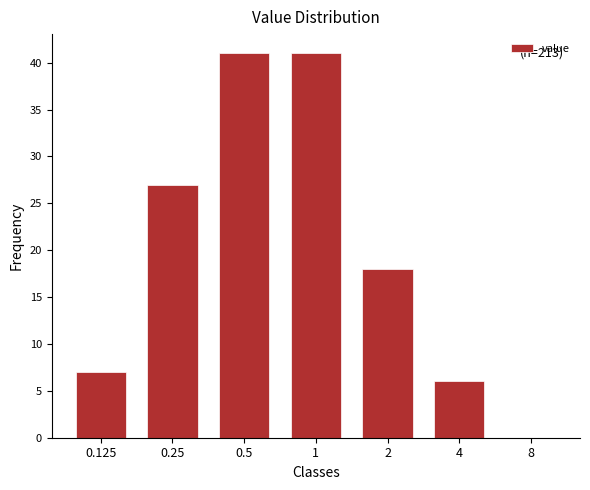

Reading right to left, transcribe all the data shown in this chart.

8=0	4=6	2=18	1=41	0.5=41	0.25=27	0.125=7